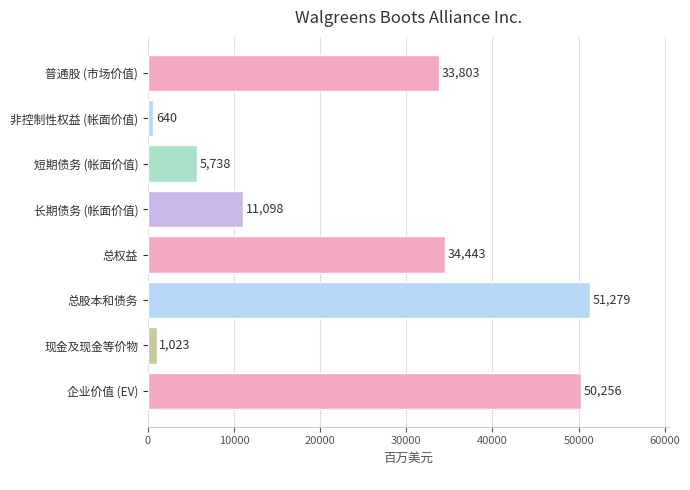

Between 现金及现金等价物 and 短期债务 (帐面价值), which is larger?

短期债务 (帐面价值)